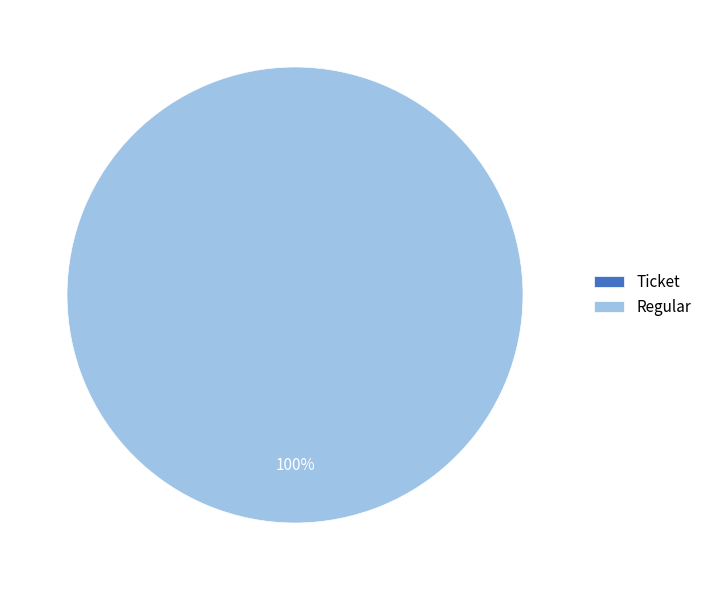

What is the smallest slice in the pie chart?

Ticket